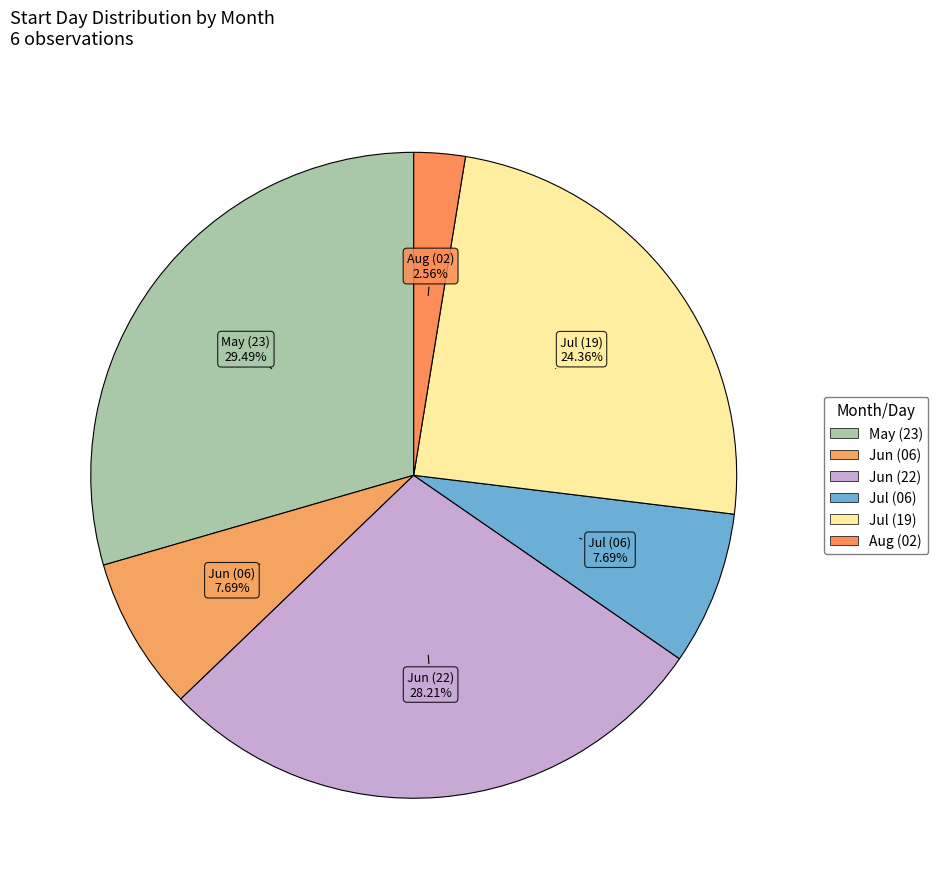

What is the largest slice in the pie chart?

05